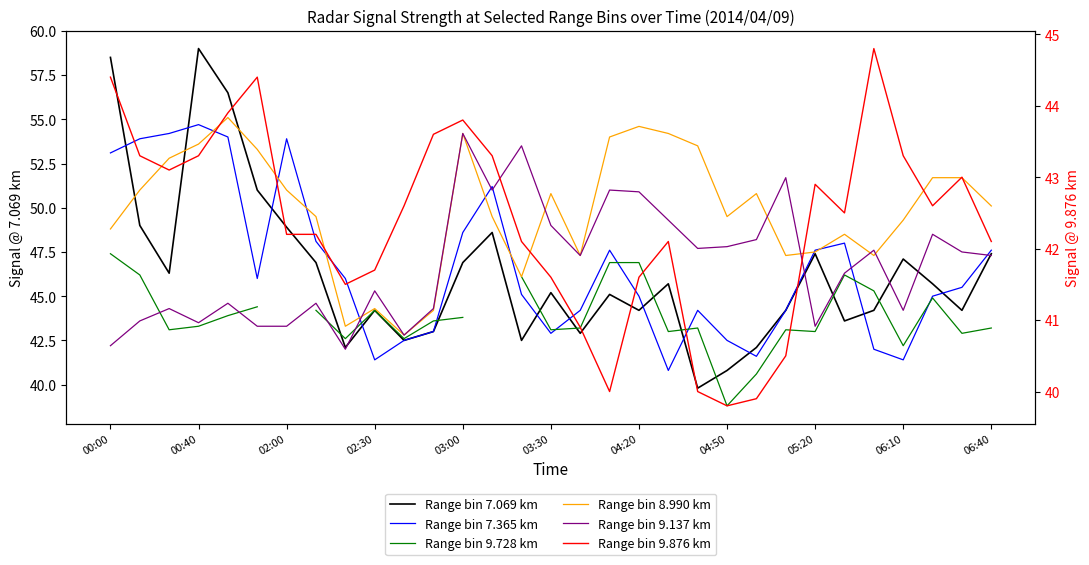

What is the difference between the Range bin 7.069 km values at 04:50 and 15?

1.7